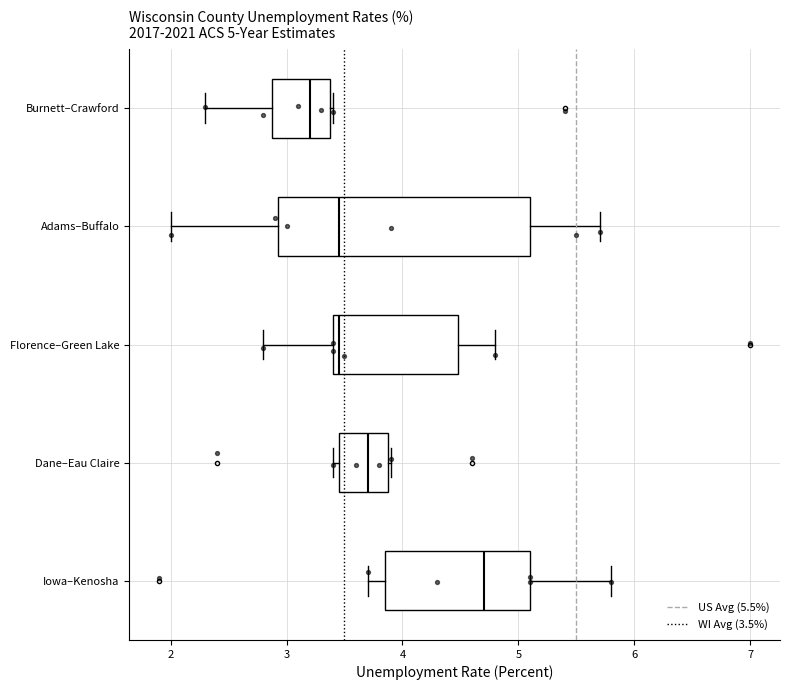

Which box's median line is the furthest to the left?

Burnett–Crawford